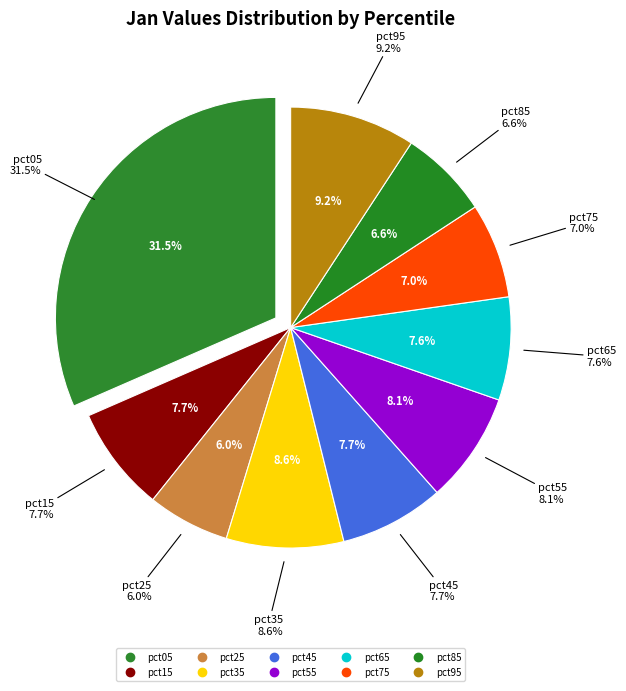

What is the total percentage of pct65 and pct15?

15.3%